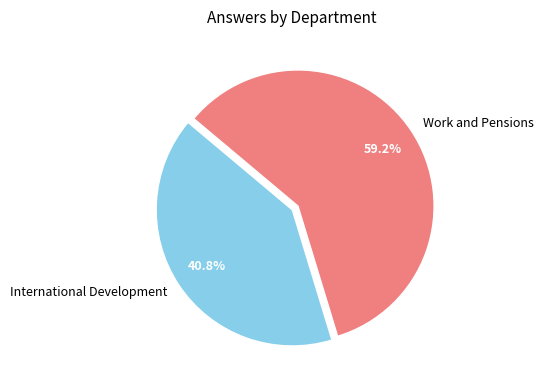

What is the largest slice in the pie chart?

Work and Pensions